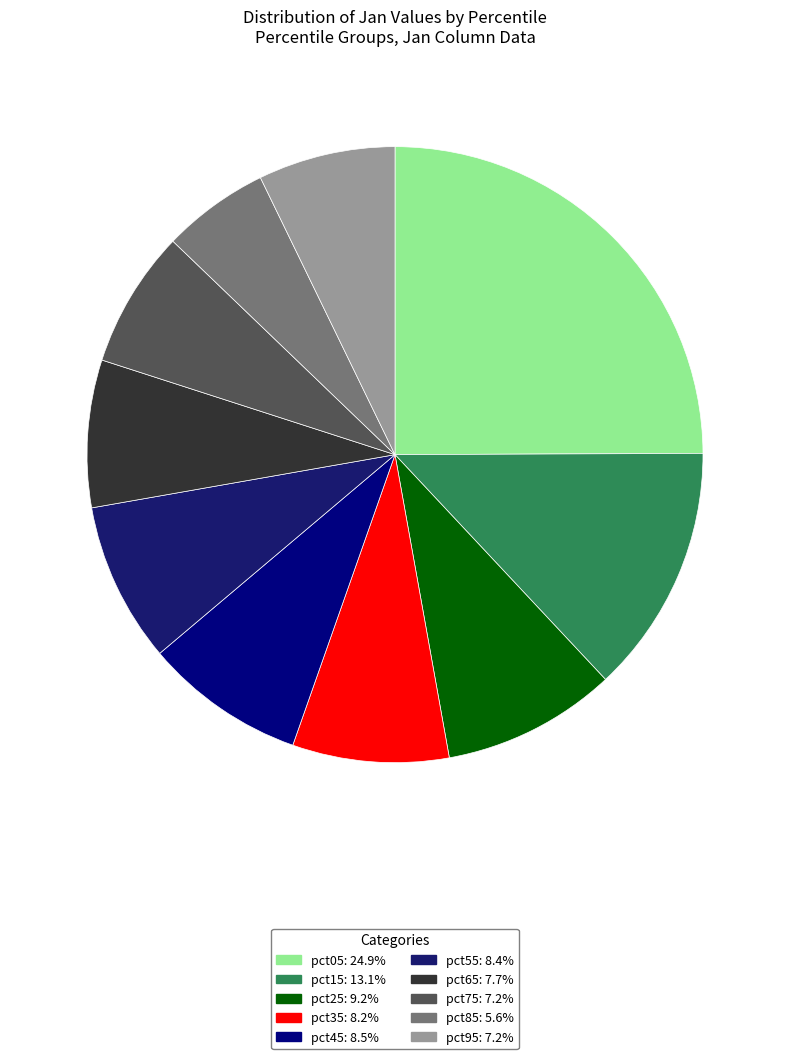

What is the change in value from pct65 to pct85?

-0.4